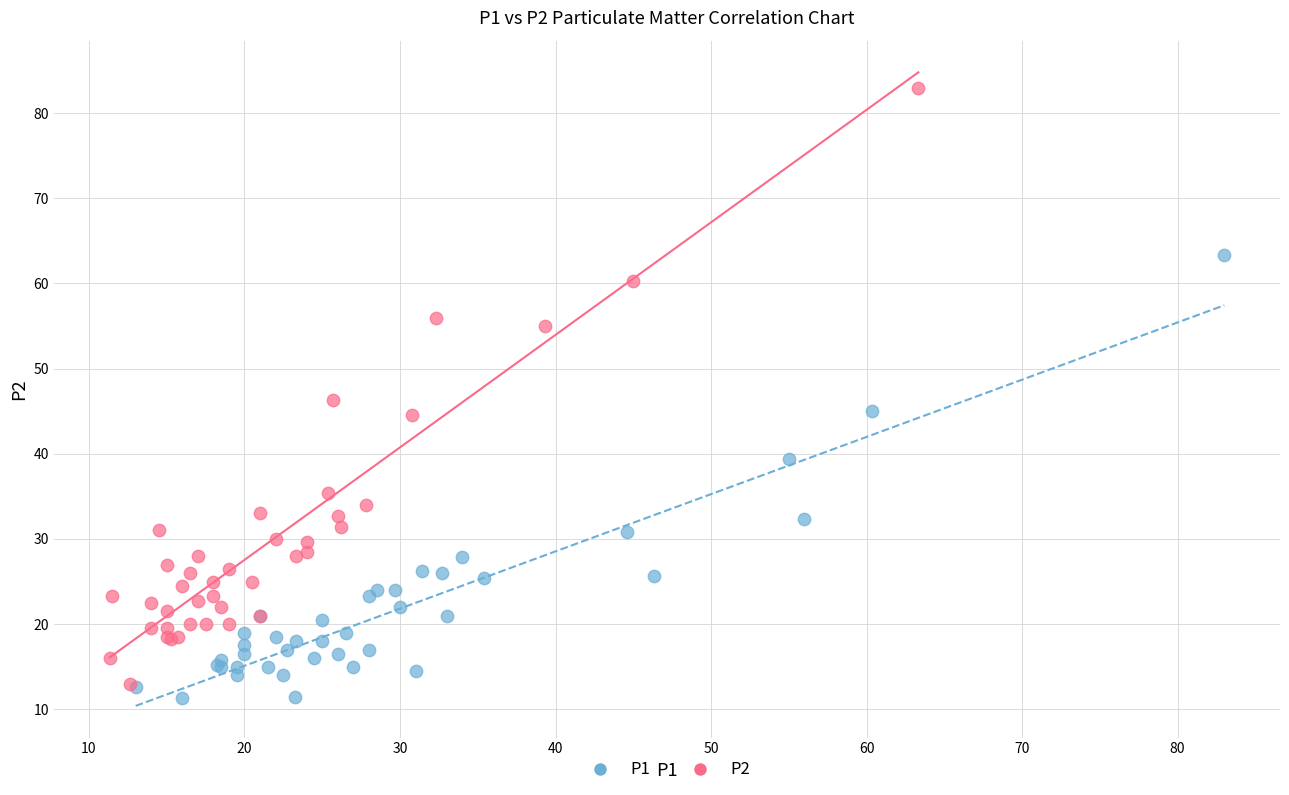

Which series reaches the maximum Y coordinate?

P2